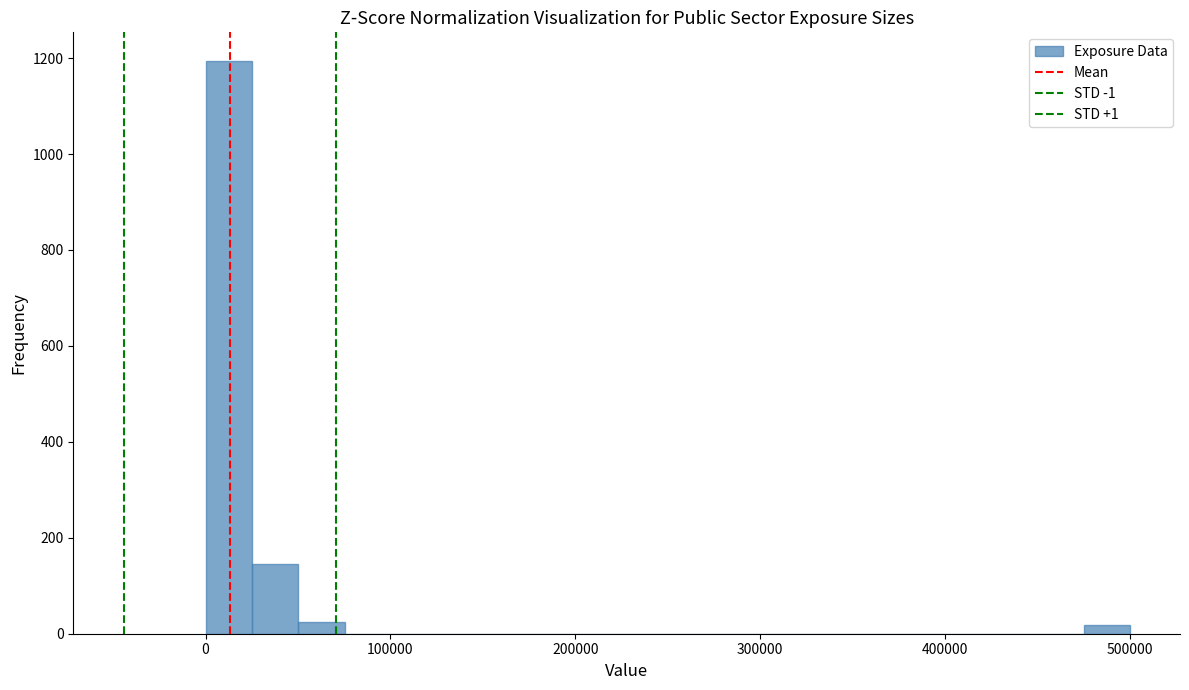

Read against the x-axis, roughly where is the centre of the tallest bar?

10000